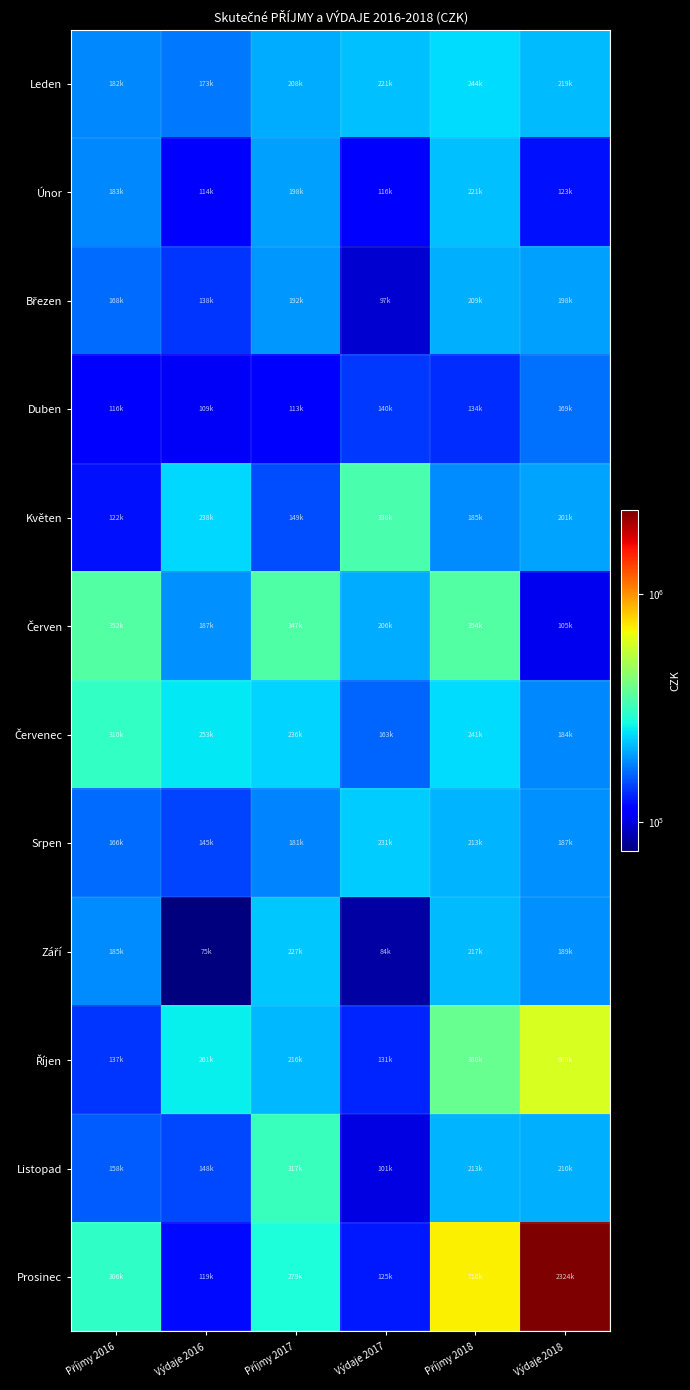

What is the total value across all series at Výdaje 2018?

4717475.1